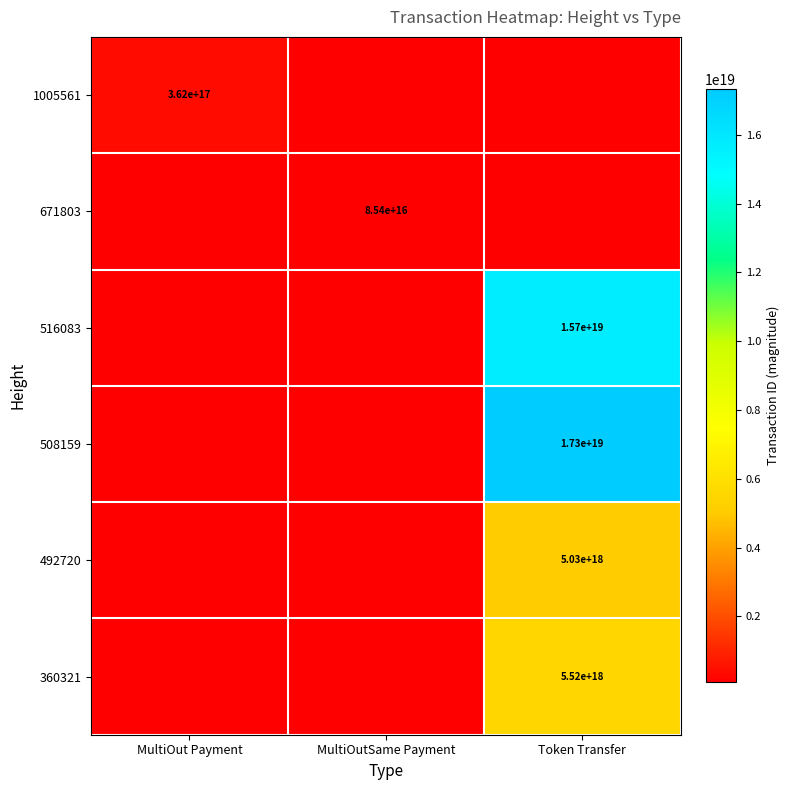

True or false: 508159 has a value of 17300000000000000000 at Token Transfer.

True